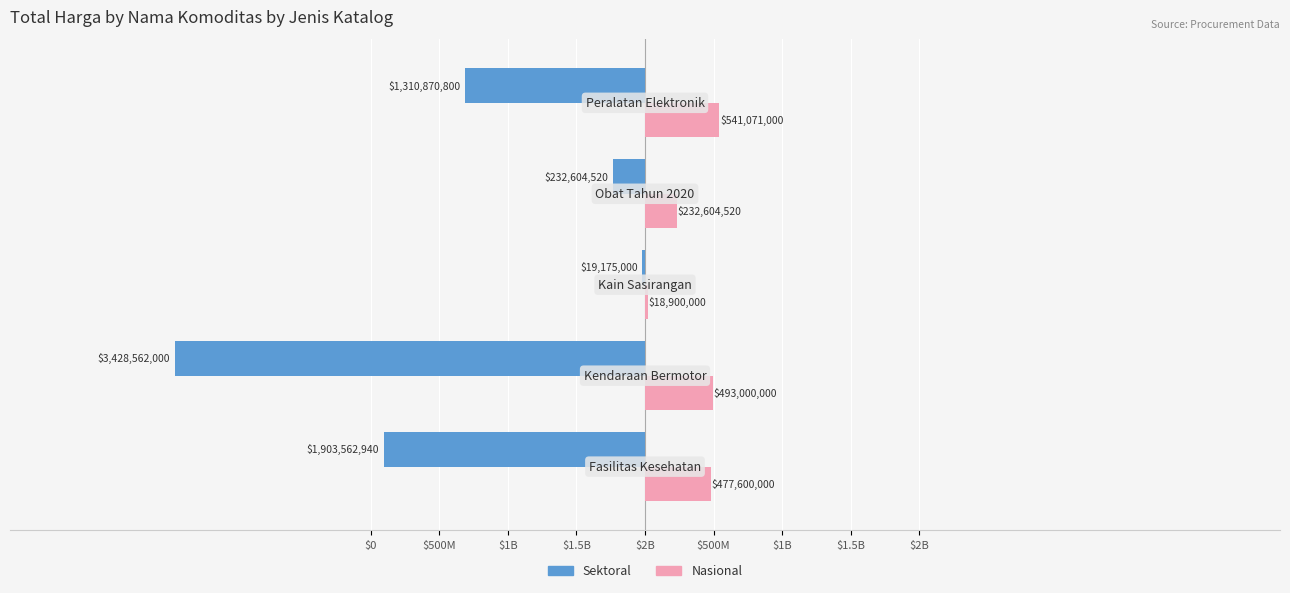

Reading left to right, extract all data points from this chart.

Sektoral: $2B=-1903562940	$1.5B=-3428562000	$1B=-19175000	$500M=-232604520	$0=-1310870800
Nasional: $2B=477600000	$1.5B=493000000	$1B=18900000	$500M=232604520	$0=541071000